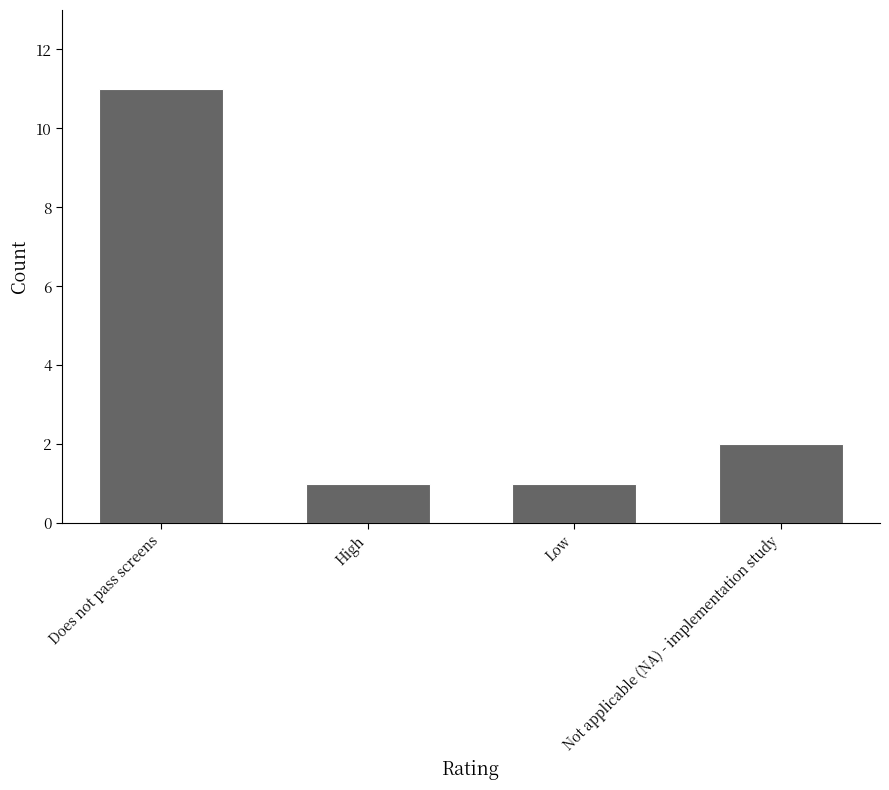

Does the chart contain stacked bars?

No